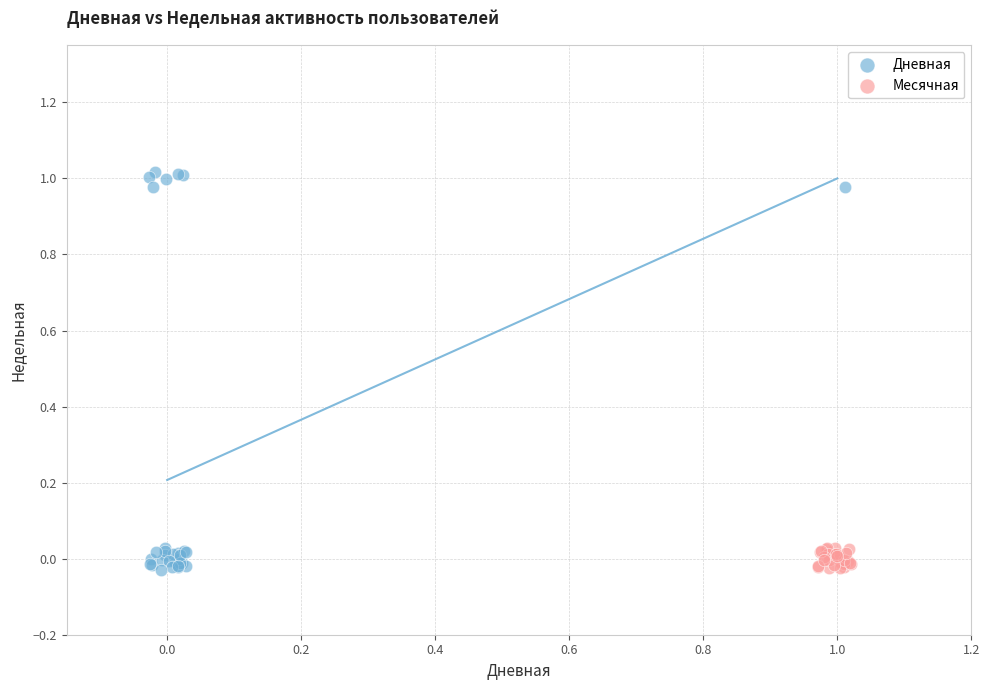

Which series reaches the maximum Y coordinate?

Дневная